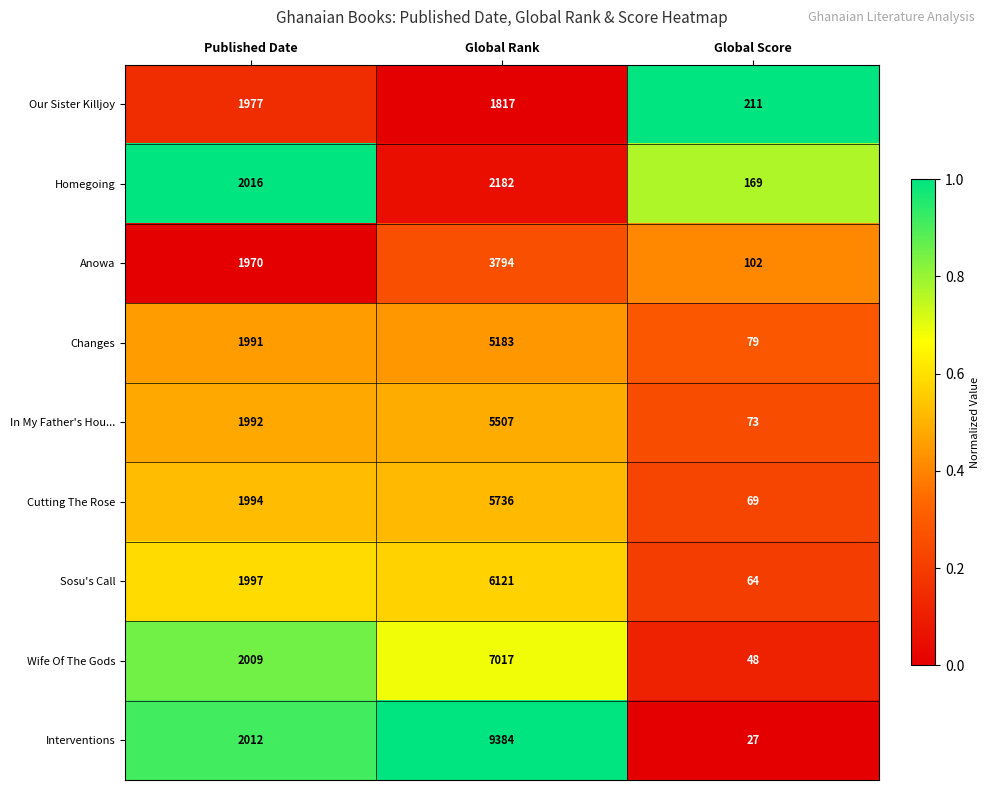

What is the difference between the maximum and minimum values in the Our Sister Killjoy series?

1766